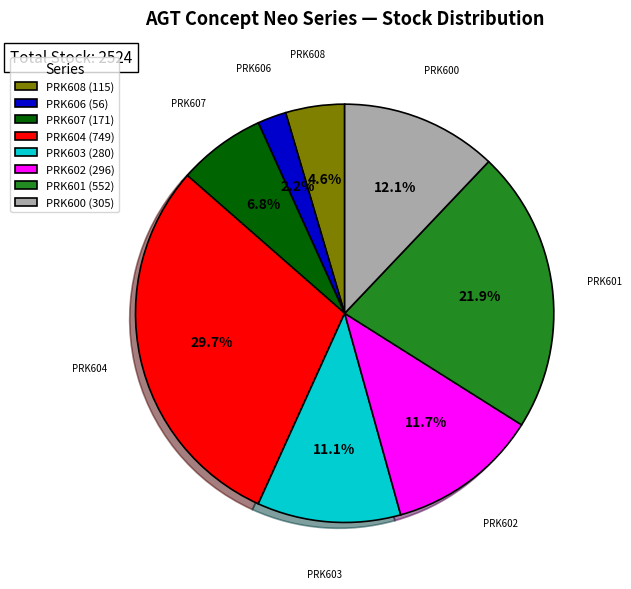

Is PRK601 (552) the majority of the pie?

No